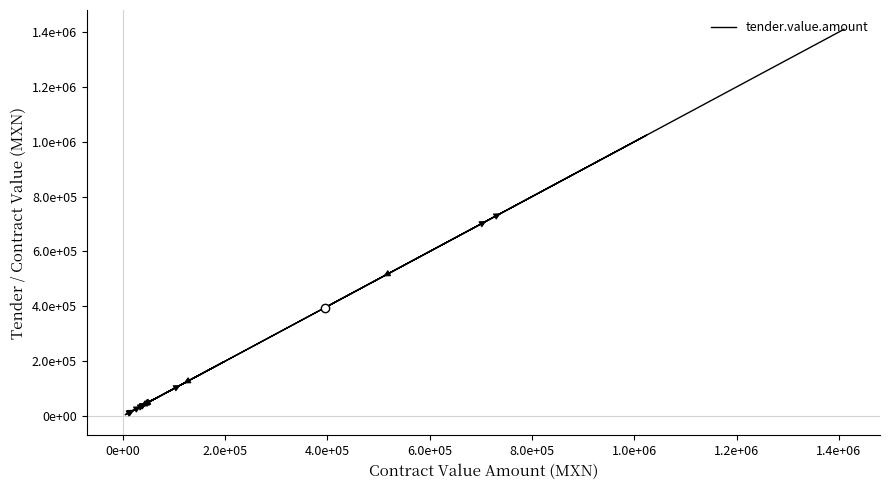

What is the difference between the maximum and minimum values?

1405117.1